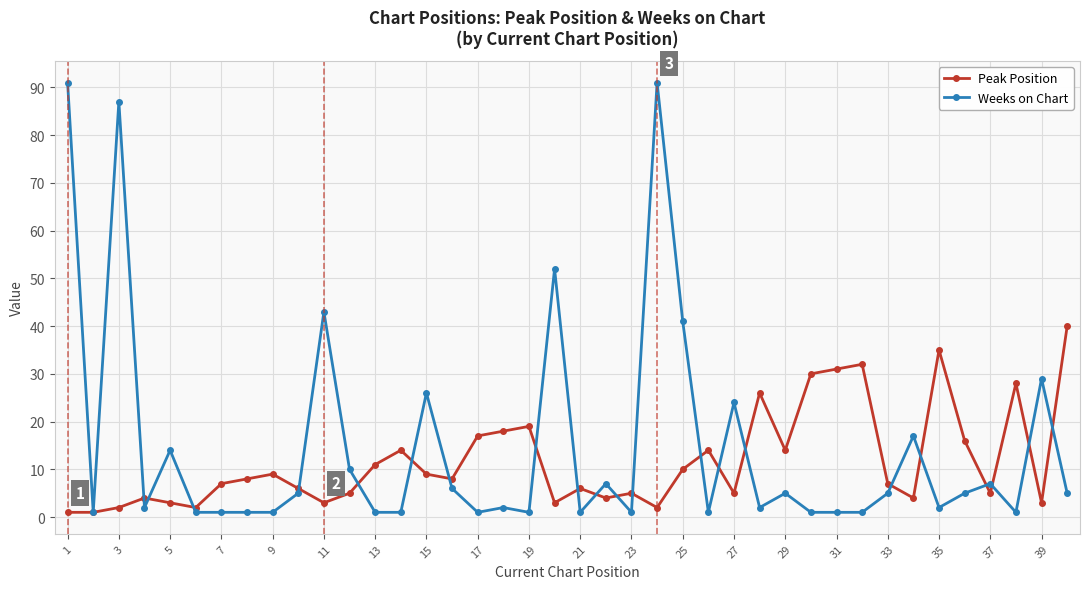

Rank the series by their maximum value, from highest to lowest.

Weeks on Chart, Peak Position